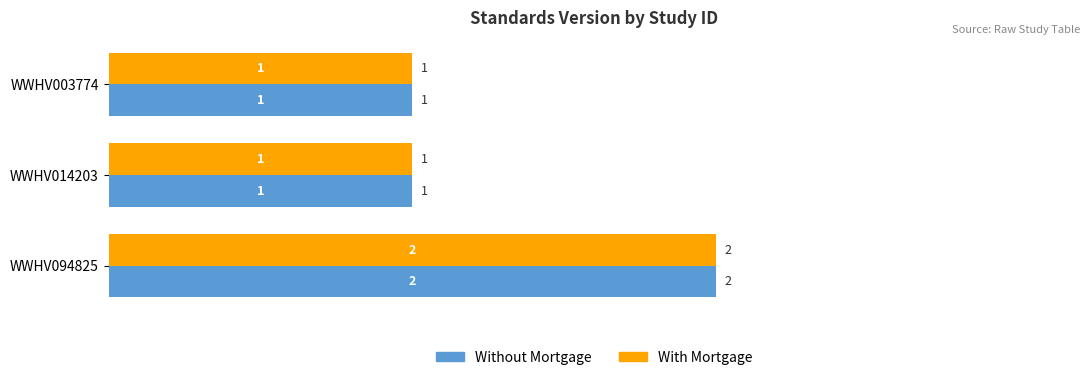

The With Mortgage series shows 1 at WWHV014203. True or false?

True